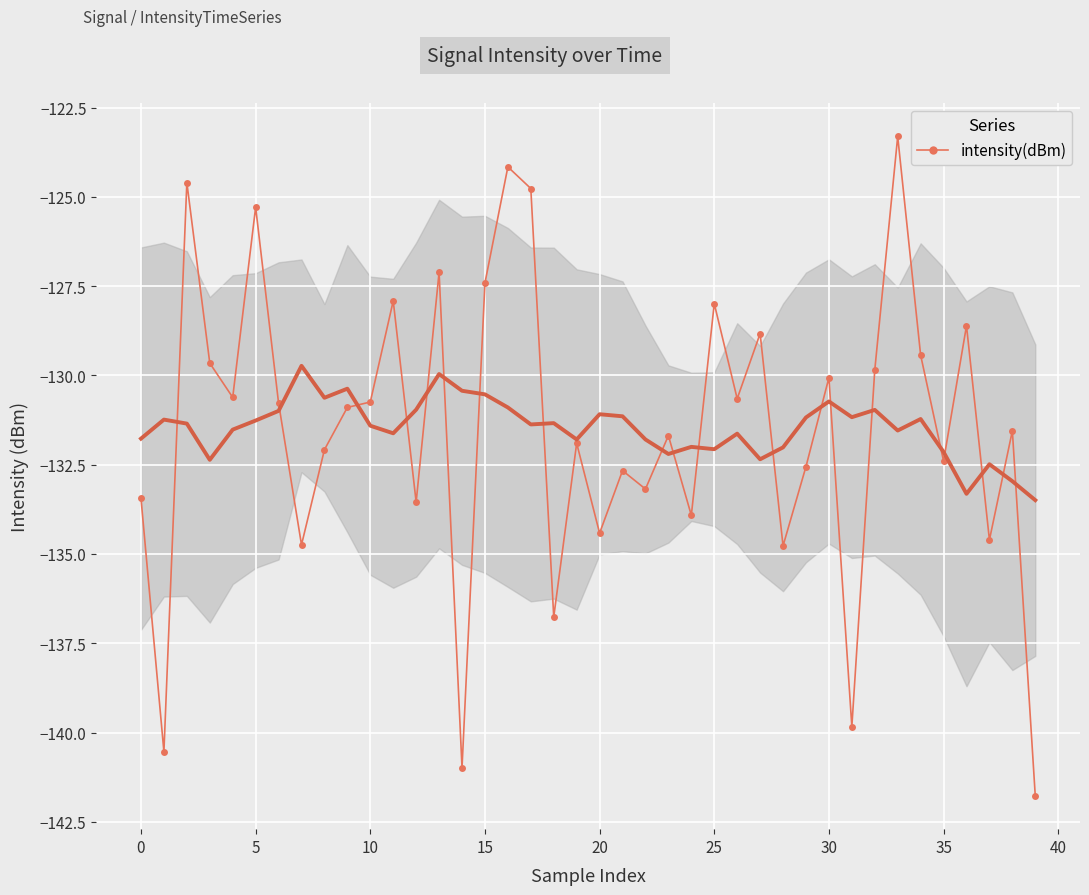

Reading left to right, list all the values displayed in this chart.

-133.4	-140.5	-124.6	-129.7	-130.6	-125.3	-130.8	-134.7	-132.1	-130.9	-130.7	-127.9	-133.5	-127.1	-141.0	-127.4	-124.2	-124.8	-136.8	-131.9	-134.4	-132.7	-133.2	-131.7	-133.9	-128.0	-130.7	-128.8	-134.8	-132.6	-130.1	-139.8	-129.8	-123.3	-129.4	-132.4	-128.6	-134.6	-131.6	-141.8